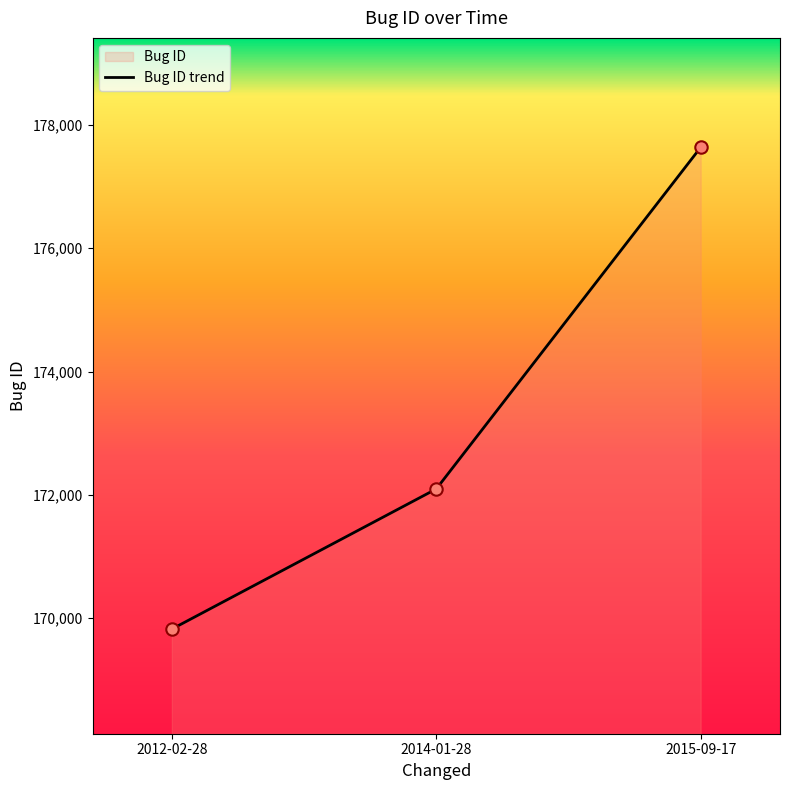

What is the ratio of the value at 2014-01-28 to the value at 2015-09-17?

1.0